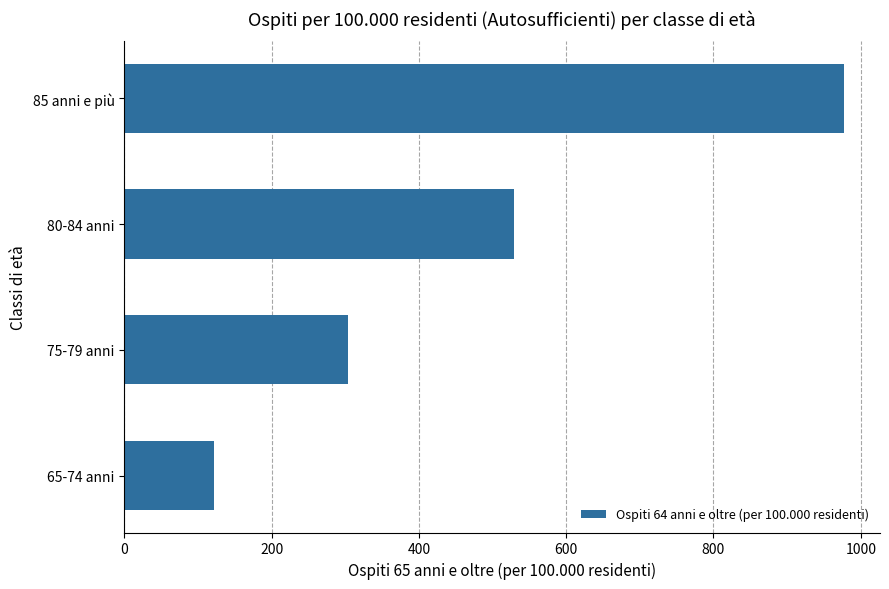

List the labels in order of value, smallest first.

65-74 anni, 75-79 anni, 80-84 anni, 85 anni e più